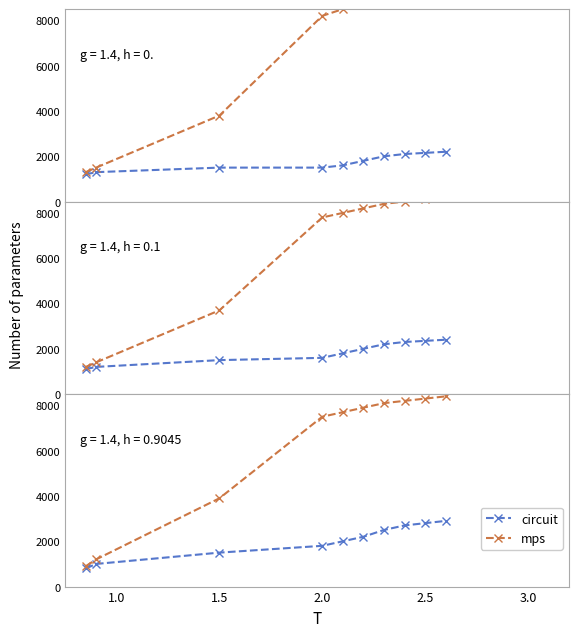

Which series has the widest spread of values?

mps